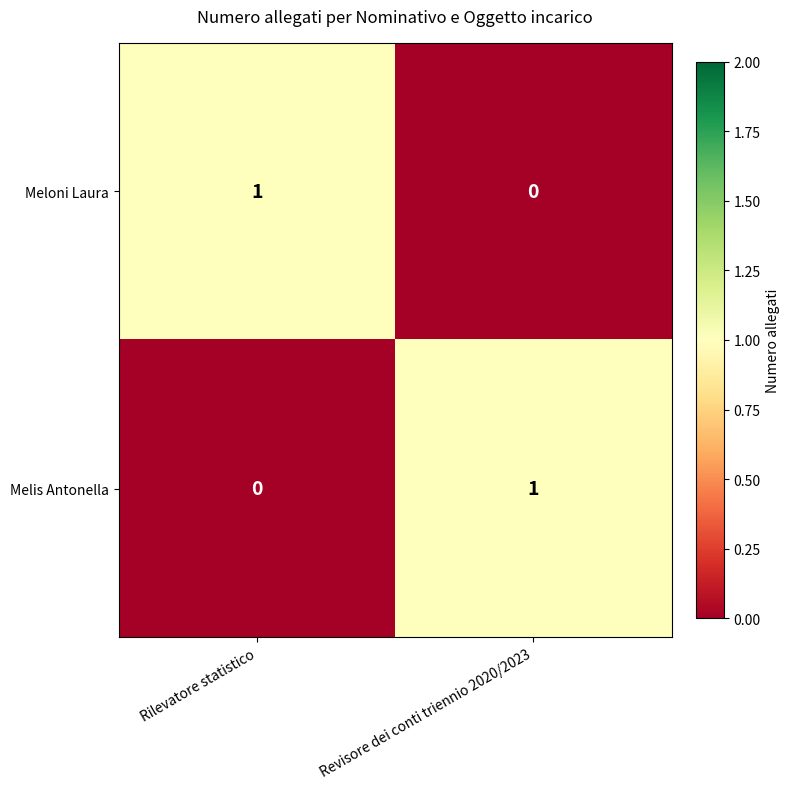

At Revisore dei conti triennio 2020/2023, list the series in order from smallest to largest.

Meloni Laura, Melis Antonella